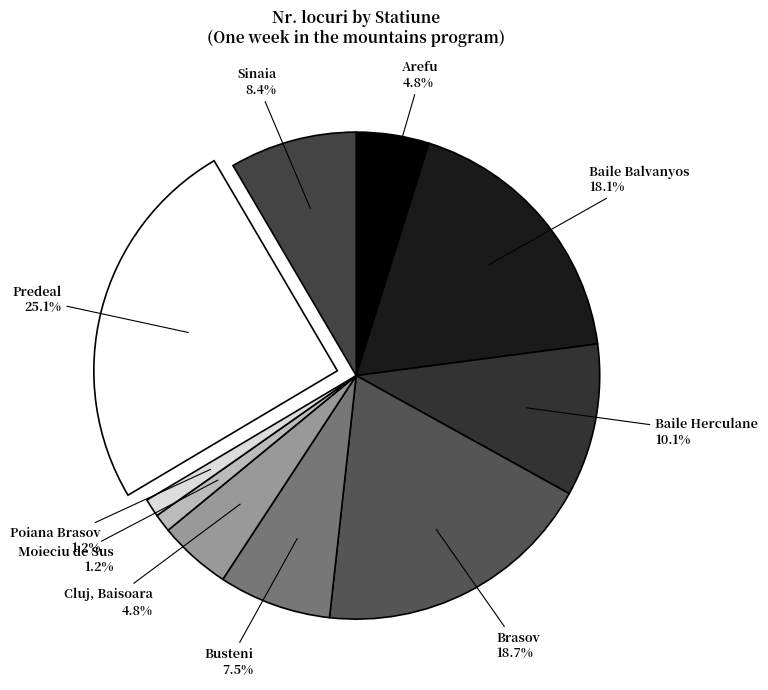

Which category has the biggest portion of the pie?

Predeal